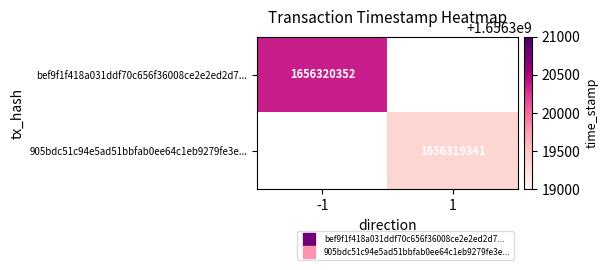

At how many categories does at least one series exceed 388924939?

2